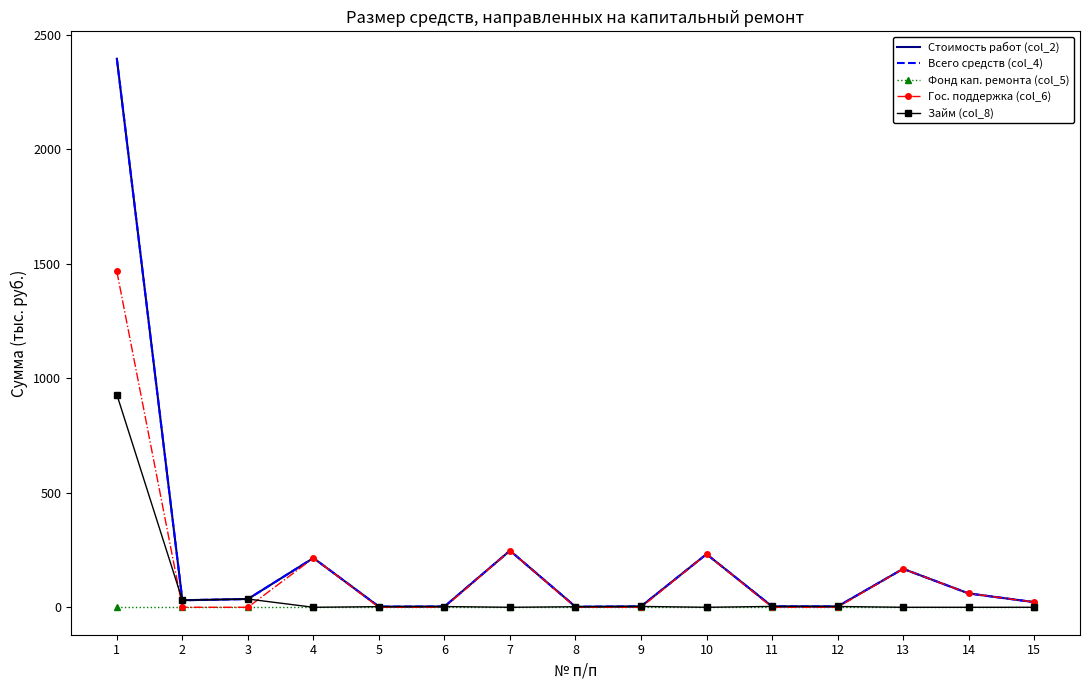

At which category is the sum across all series the highest?

1